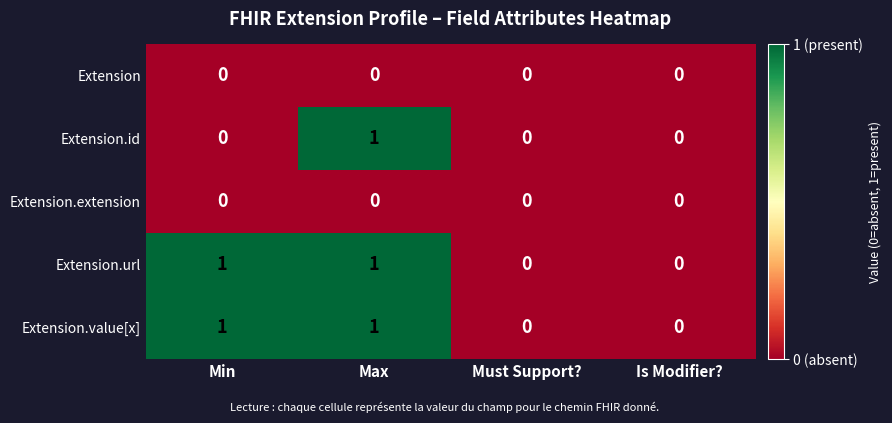

Is it true that Extension.extension equals 0 at Is Modifier??

True